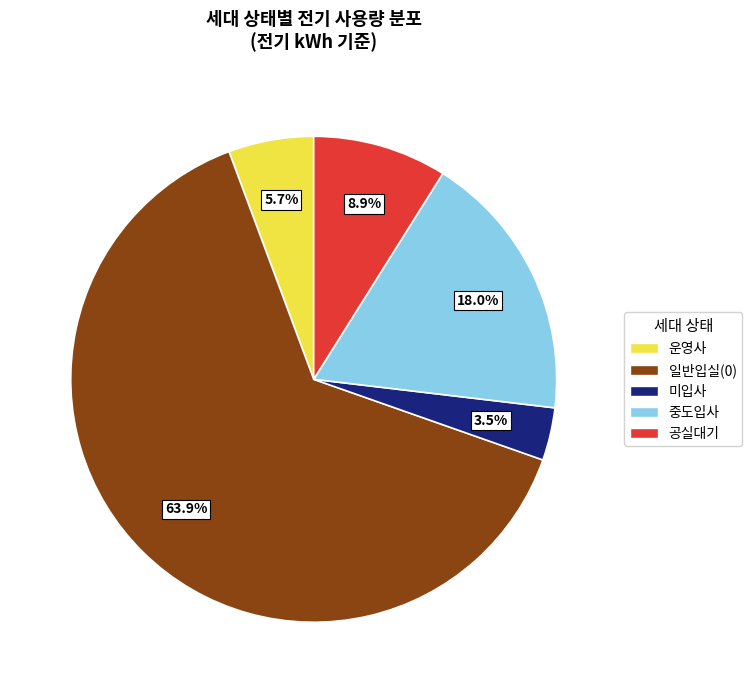

To the nearest percent, what is the average slice percentage?

20%